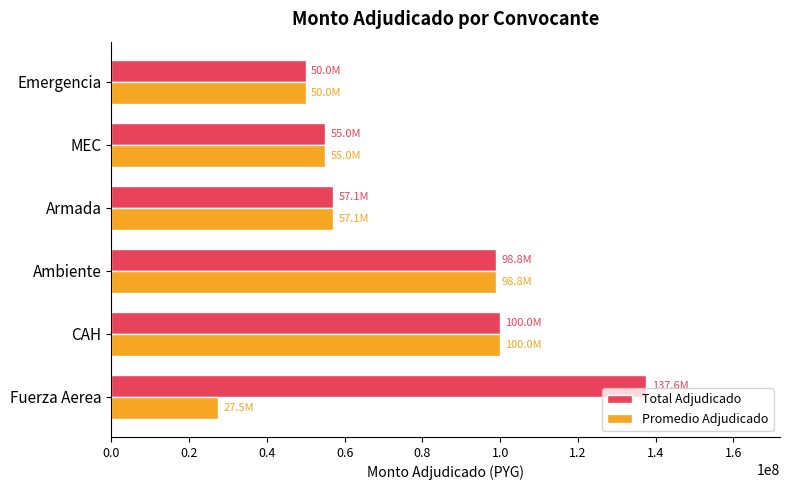

What are all the series names shown in the legend?

Total Adjudicado, Promedio Adjudicado